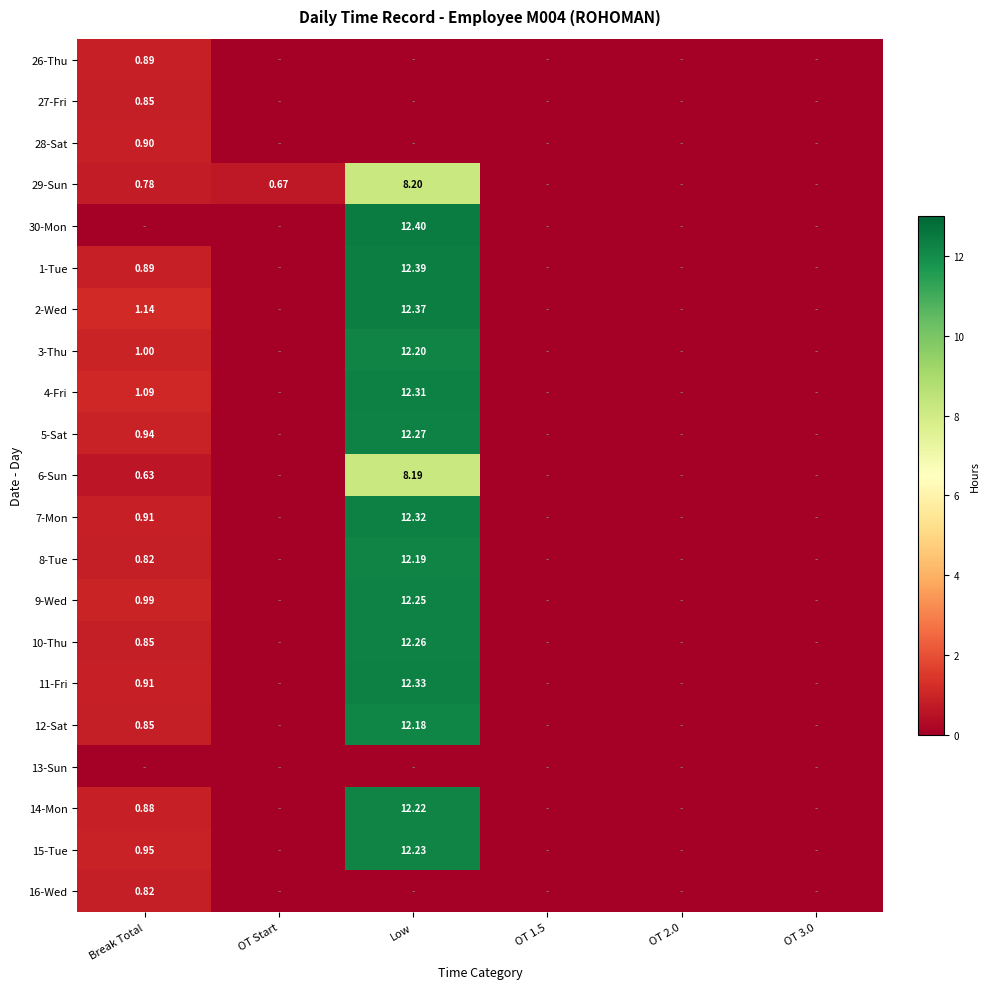

Between Low and OT 3.0, which is larger?

Low